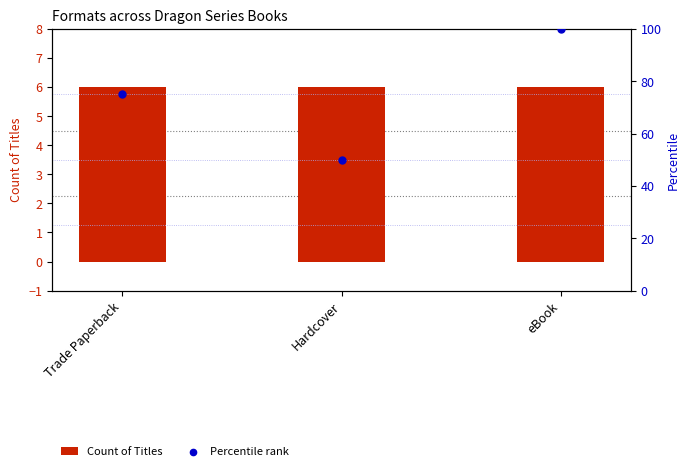

At which category is the sum across all series the highest?

eBook